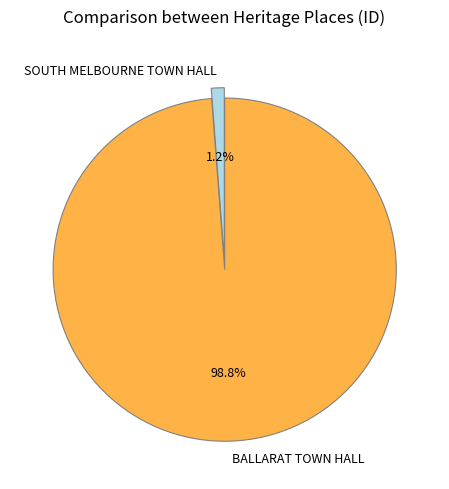

Which has a higher value, SOUTH MELBOURNE TOWN HALL or BALLARAT TOWN HALL?

BALLARAT TOWN HALL